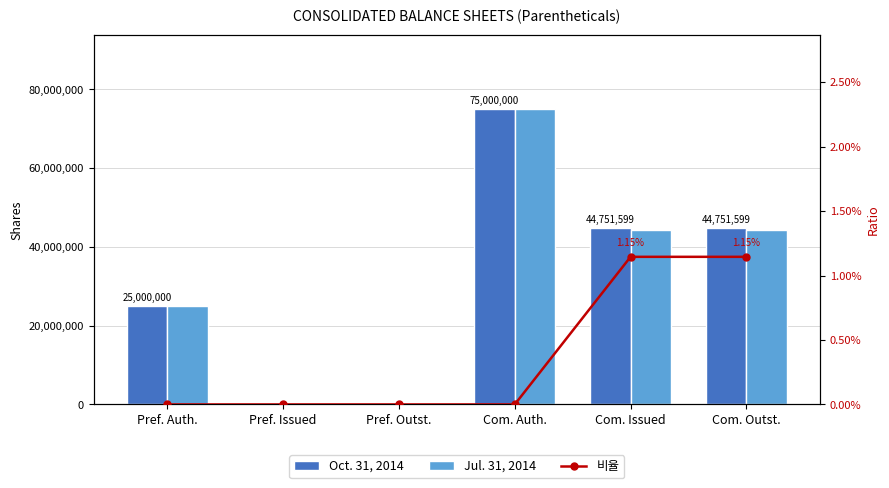

What are all the series names shown in the legend?

Oct. 31, 2014, Jul. 31, 2014, 비율